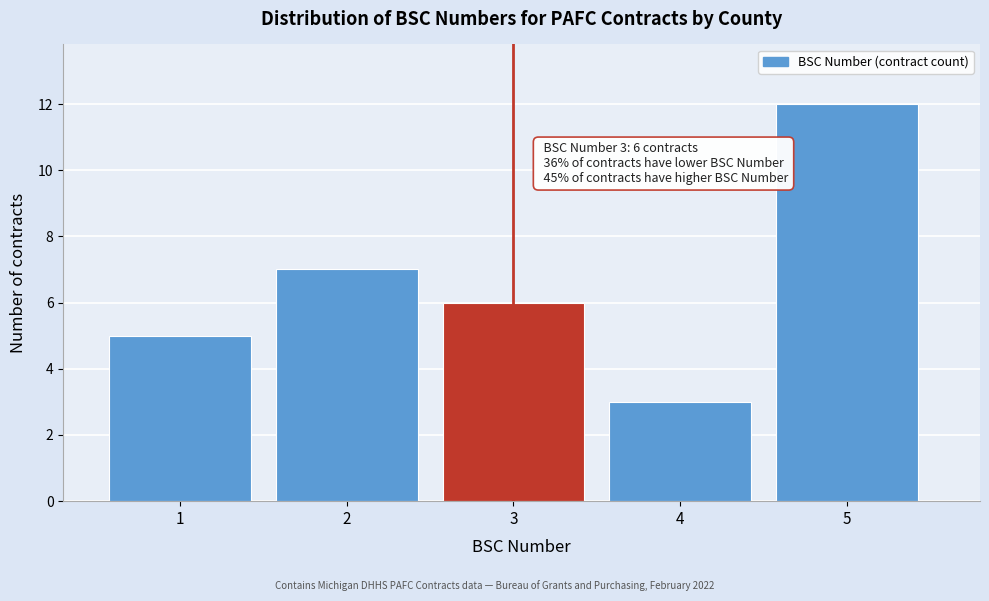

Over which range of the x-axis is the bar tallest?

4.5 to 5.5